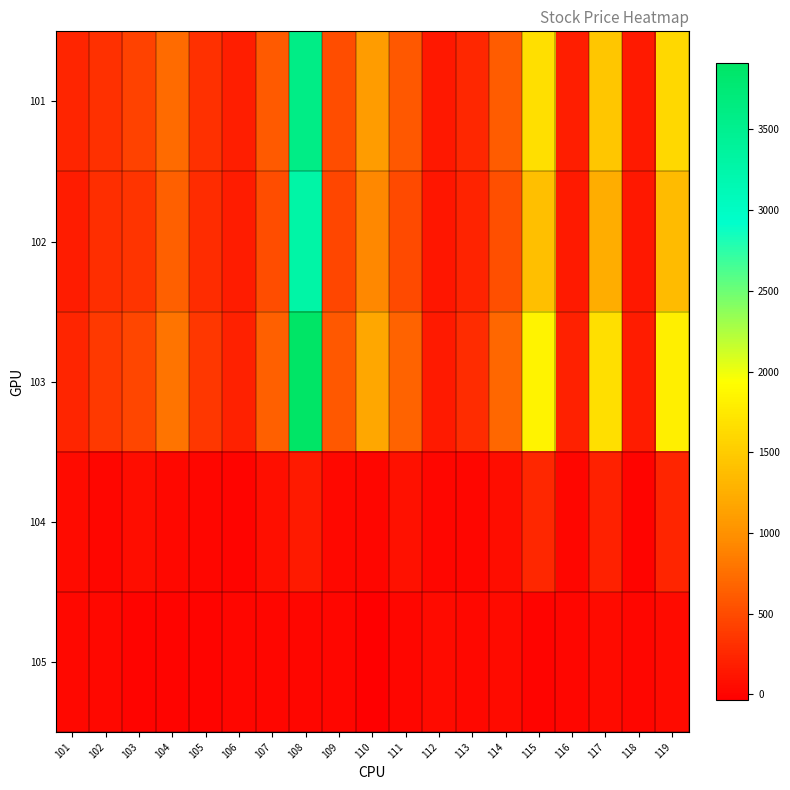

What is the total value across all series at 102?

1019.5